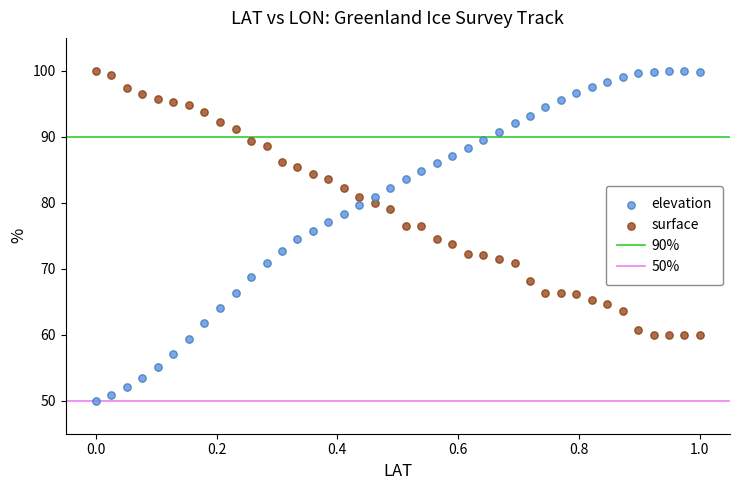

Across all data points, what is the range of Y values (max minus min)?

50.0